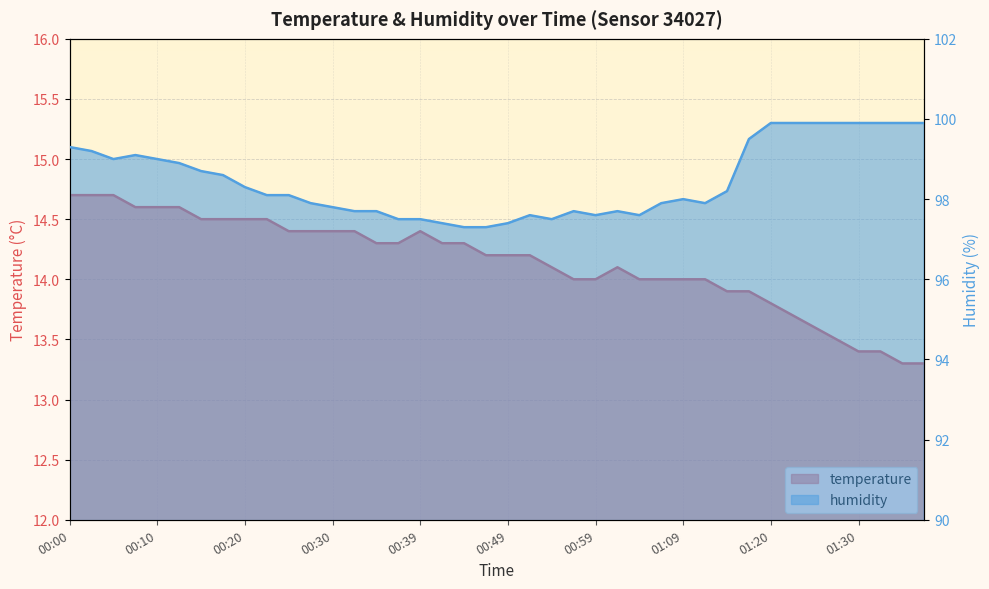

Between 00:42 and 01:04, which series saw the biggest shift?

temperature